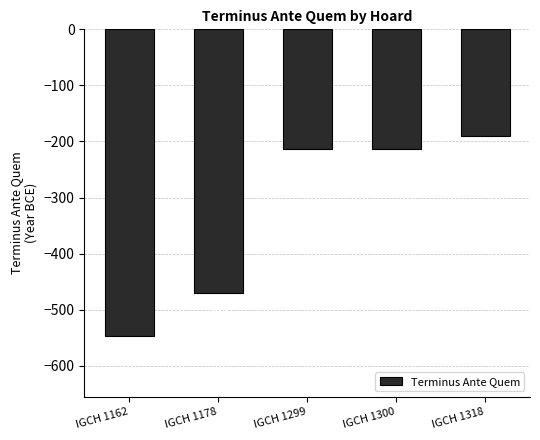

At which category does the chart reach its peak across all series?

IGCH 1318